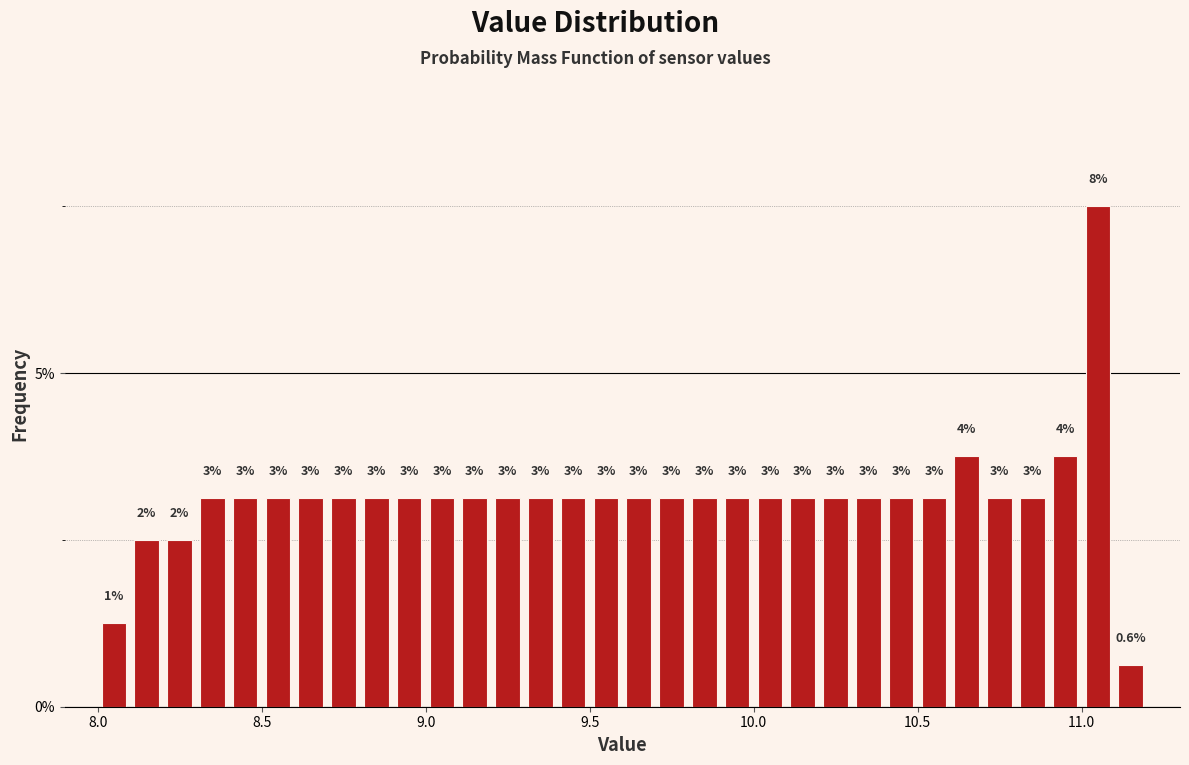

Read against the x-axis, roughly where is the centre of the tallest bar?

11.05